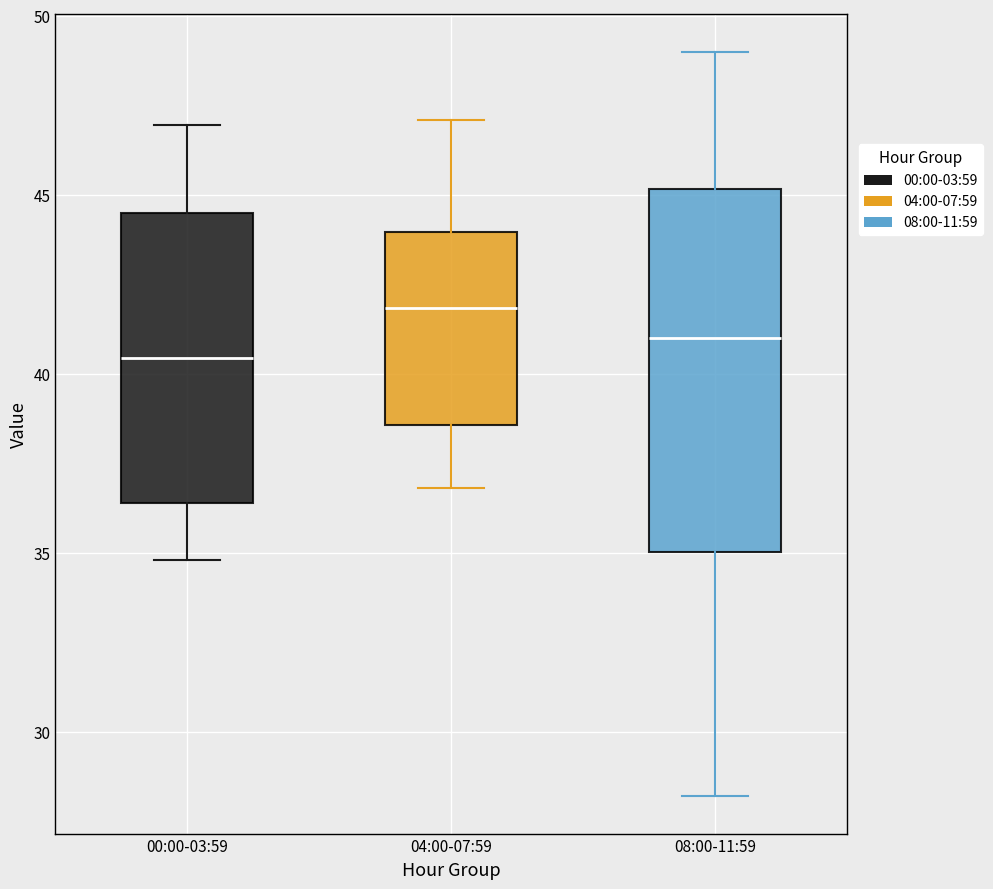

Reading left to right, transcribe this box plot: for each box, give where its median line is, the range the box spans, and where its two whiskers end, as read against the y-axis. The values are not printed on the chart, so give them approximately, as read against the axis.

00:00-03:59: median 40.5, box 36.5 to 44.5, whiskers 35.0 to 47.0
04:00-07:59: median 42.0, box 38.5 to 44.0, whiskers 37.0 to 47.0
08:00-11:59: median 41.0, box 35.0 to 45.0, whiskers 28.0 to 49.0